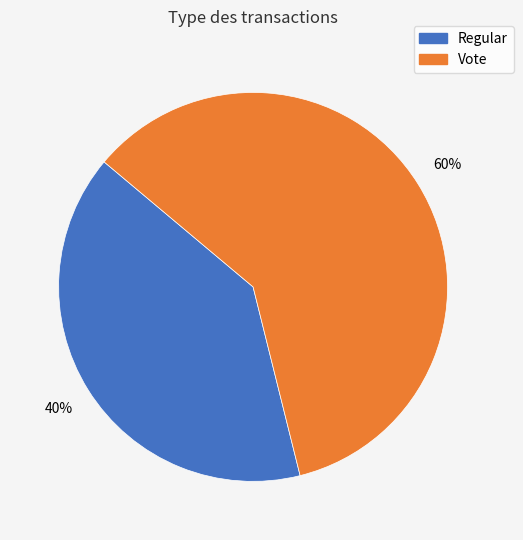

Do Regular and Vote together represent more than half of the pie?

Yes